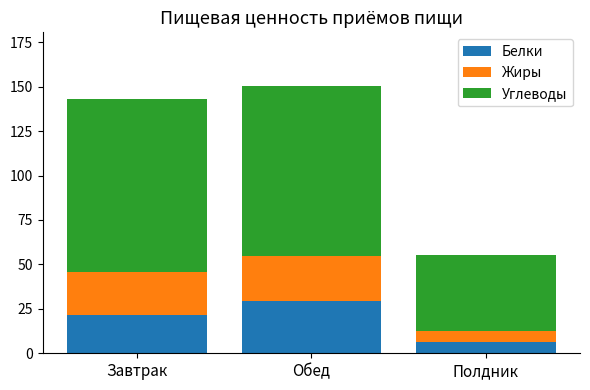

Which category has the highest value in the Белки series?

Обед